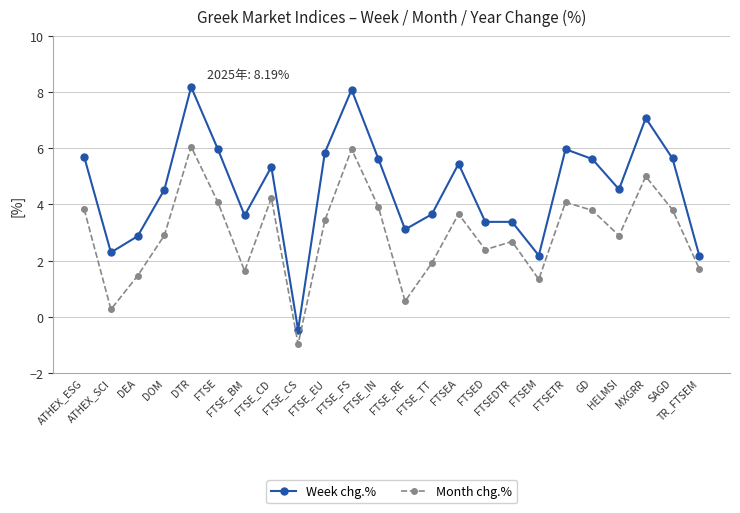

At which category does Month chg.% reach its first local peak?

DTR